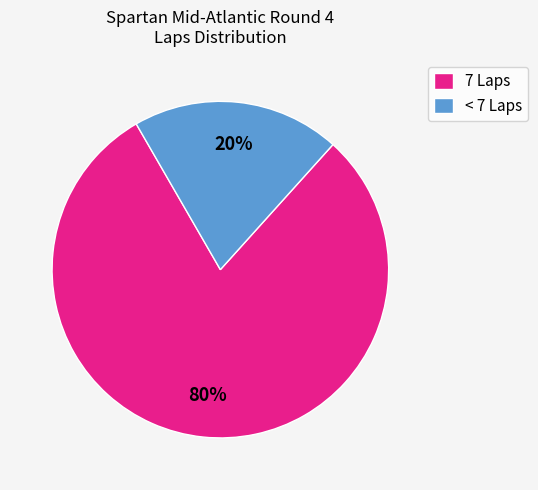

Rank the categories by value from lowest to highest.

< 7 Laps, 7 Laps